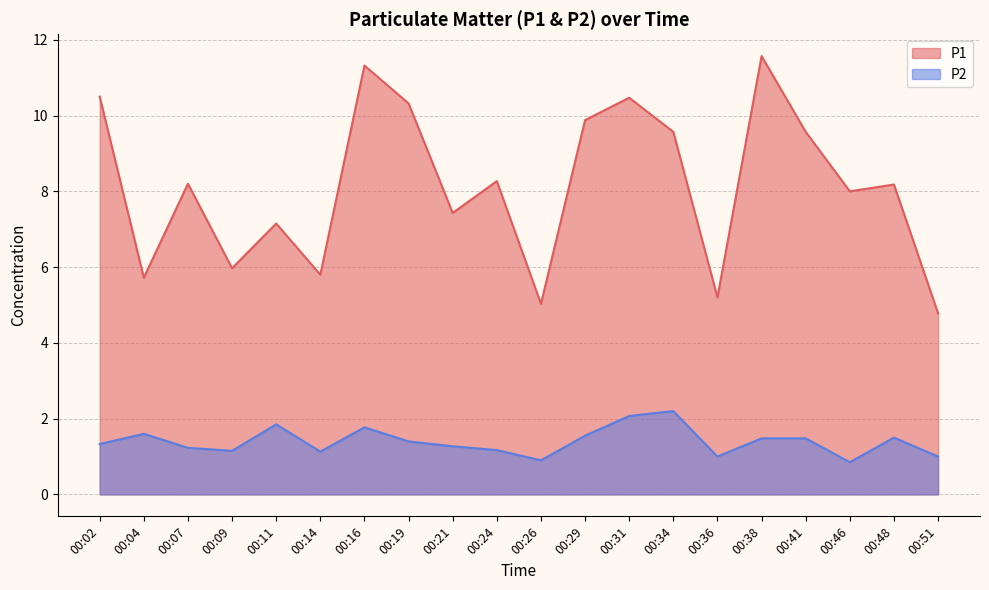

Between 00:09 and 00:21, which is larger?

00:21